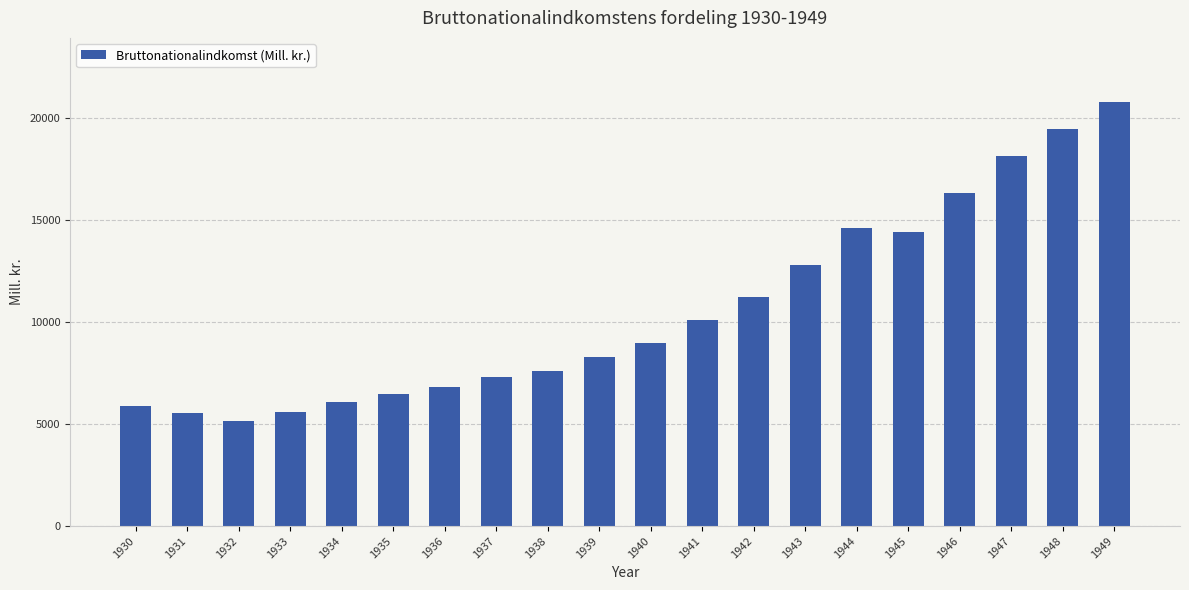

What is the value of the 13th bar from the left?

11238